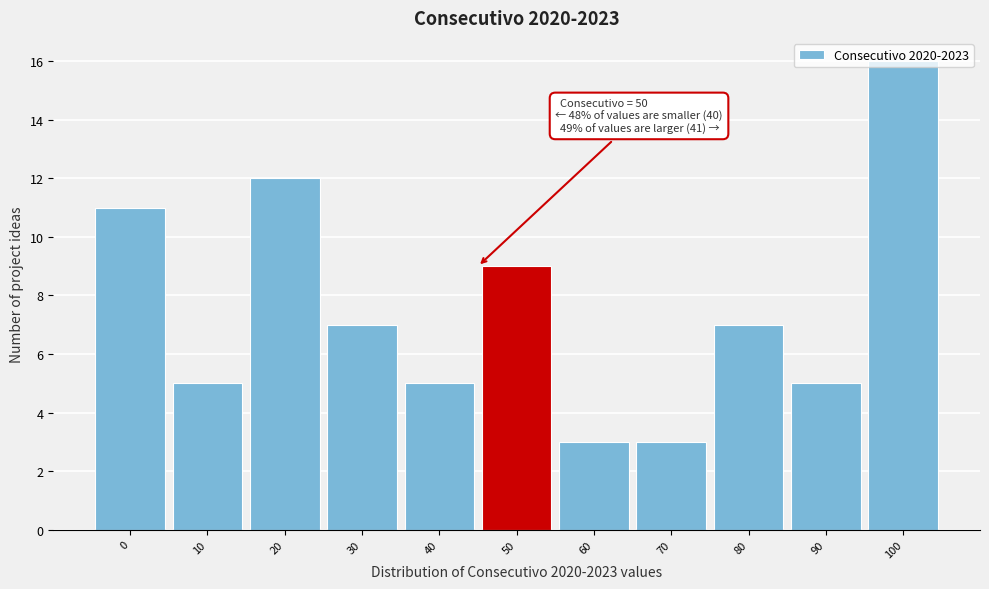

The chart shows a value of 2 at 60. True or false?

False